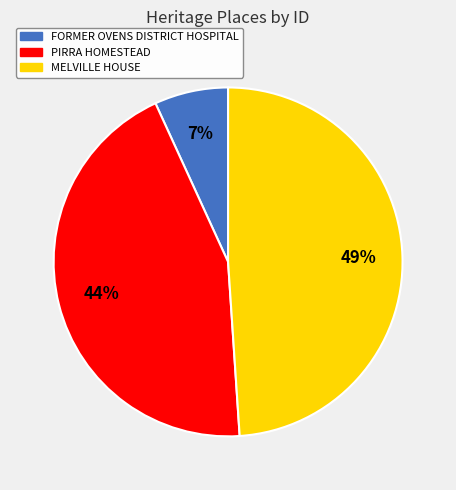

True or false: PIRRA HOMESTEAD accounts for 58% of the total.

False